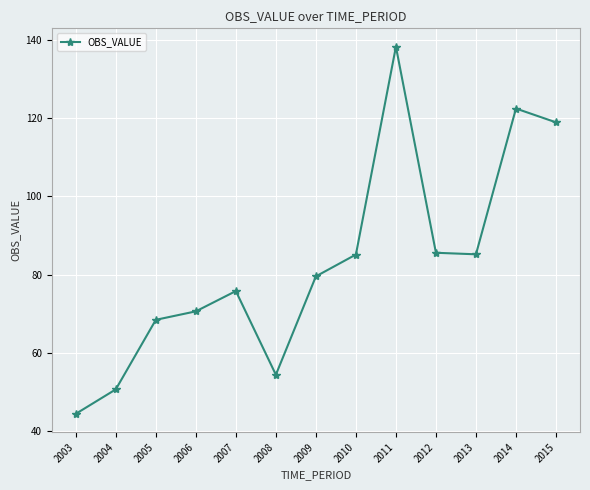

At which category does the chart reach its peak across all series?

2011